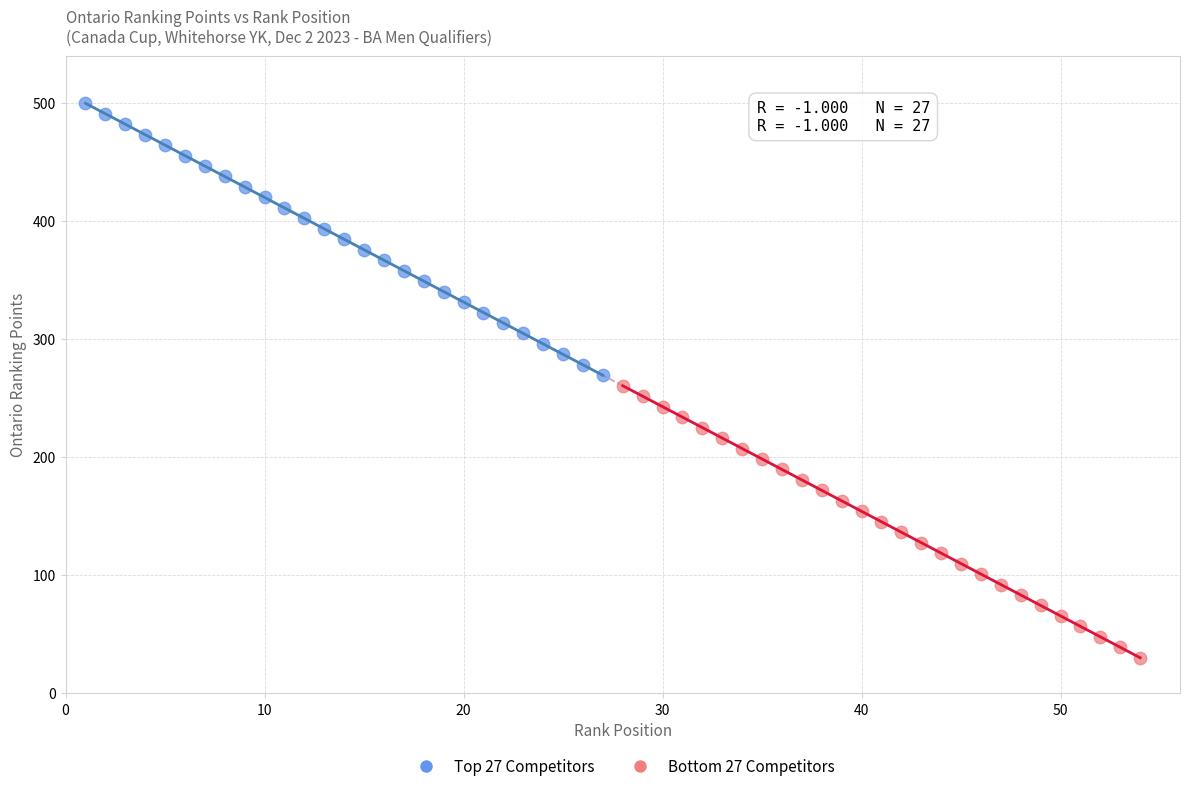

Which series reaches the minimum Y coordinate?

Bottom 27 Competitors